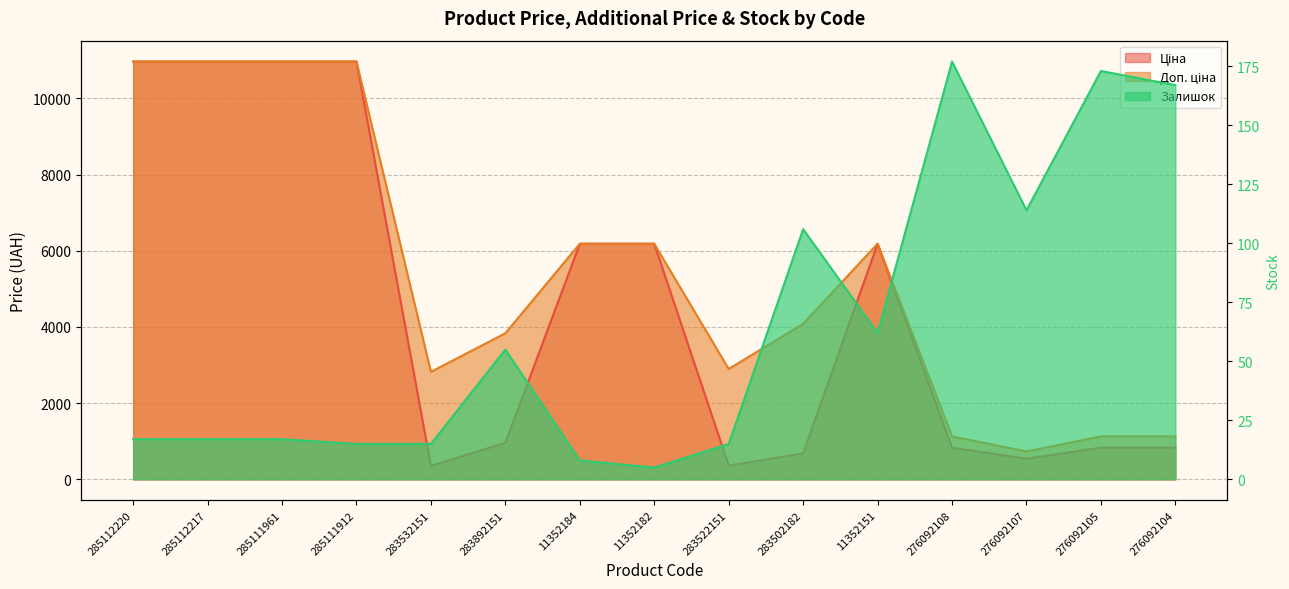

What are all the series names shown in the legend?

Ціна, Доп. ціна, Залишок